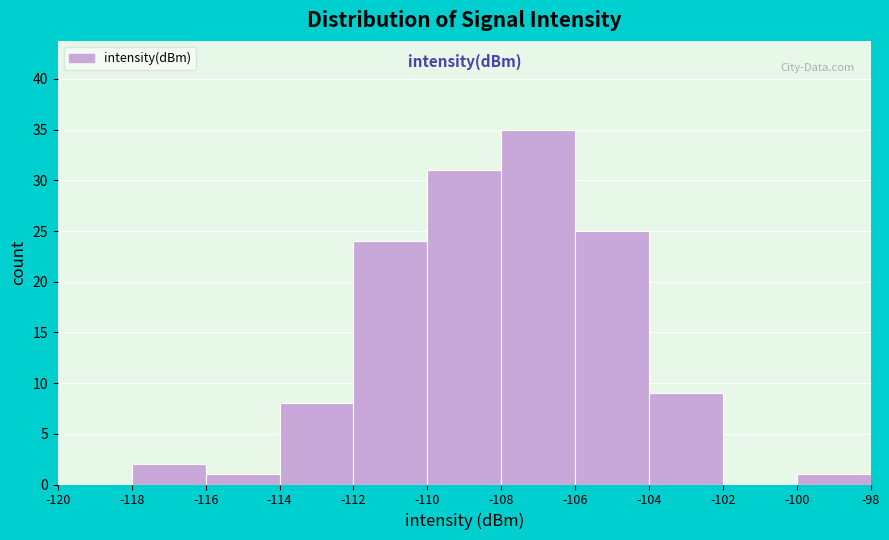

Reading left to right, list every bar in this chart as the range it spans on the x-axis followed by its height. The values are not printed on the chart, so give them approximately, as read against the axis.

-120 to -118: 0
-118 to -116: 2
-116 to -114: 1
-114 to -112: 8
-112 to -110: 24
-110 to -108: 31
-108 to -106: 35
-106 to -104: 25
-104 to -102: 9
-102 to -100: 0
-100 to -98: 1